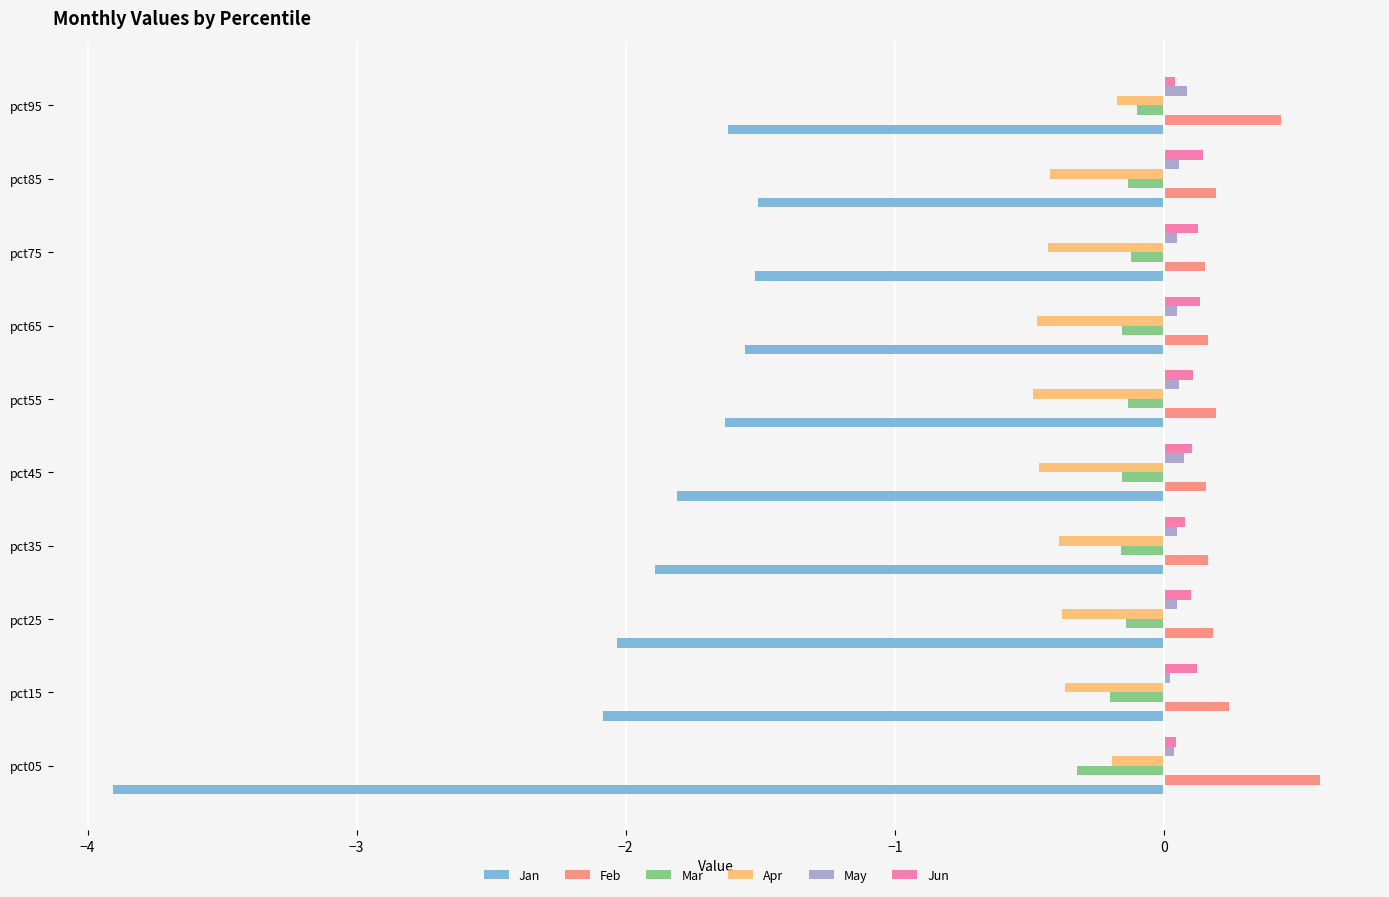

Which series has the widest spread of values?

Jan